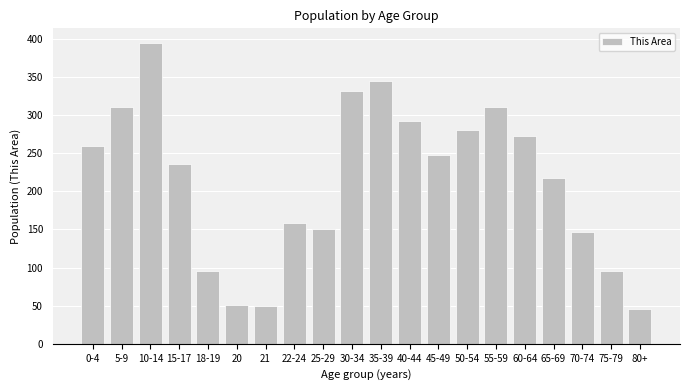

What is the minimum value shown in the chart?

46